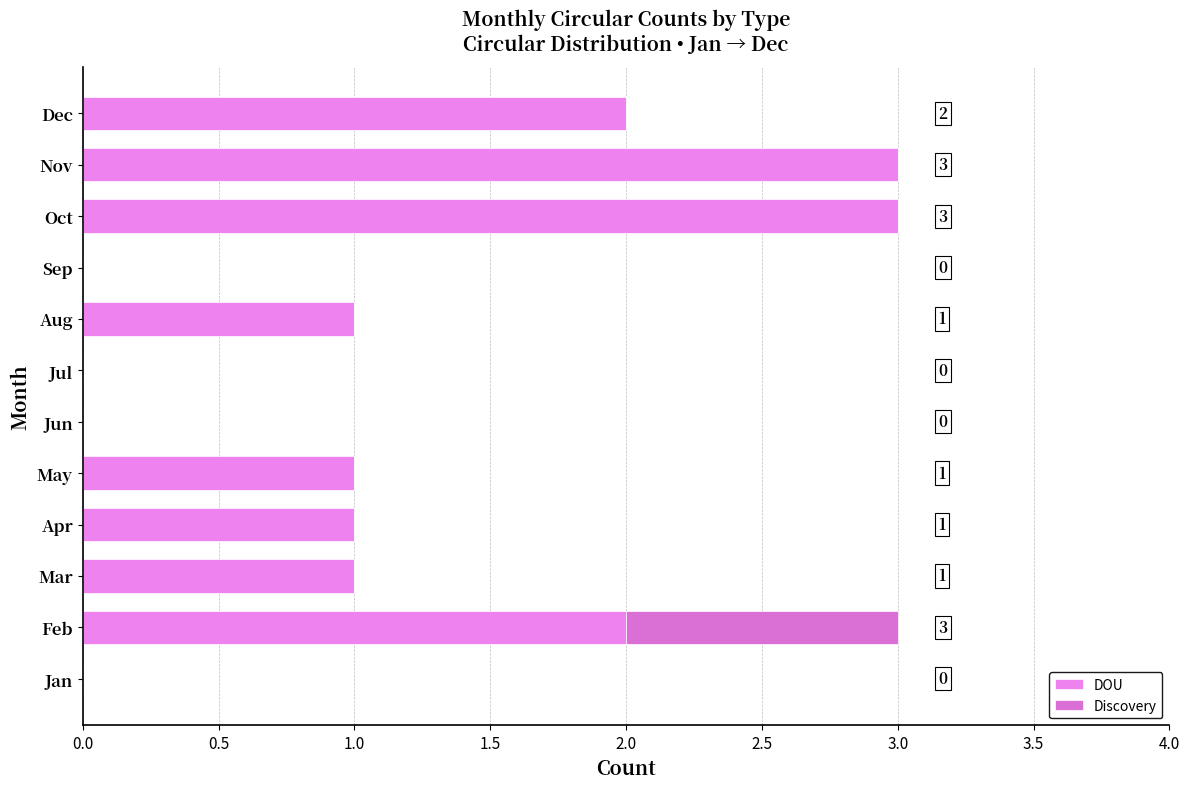

How many positive values does the DOU series have?

8